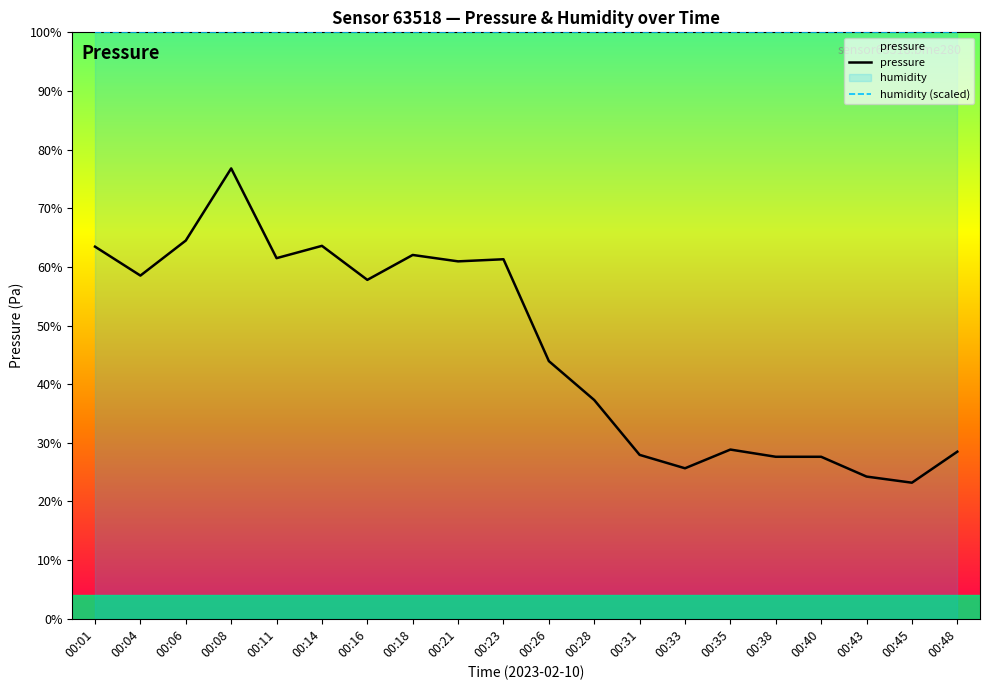

What is the spread (max minus min) of values at 00:31?

62.1